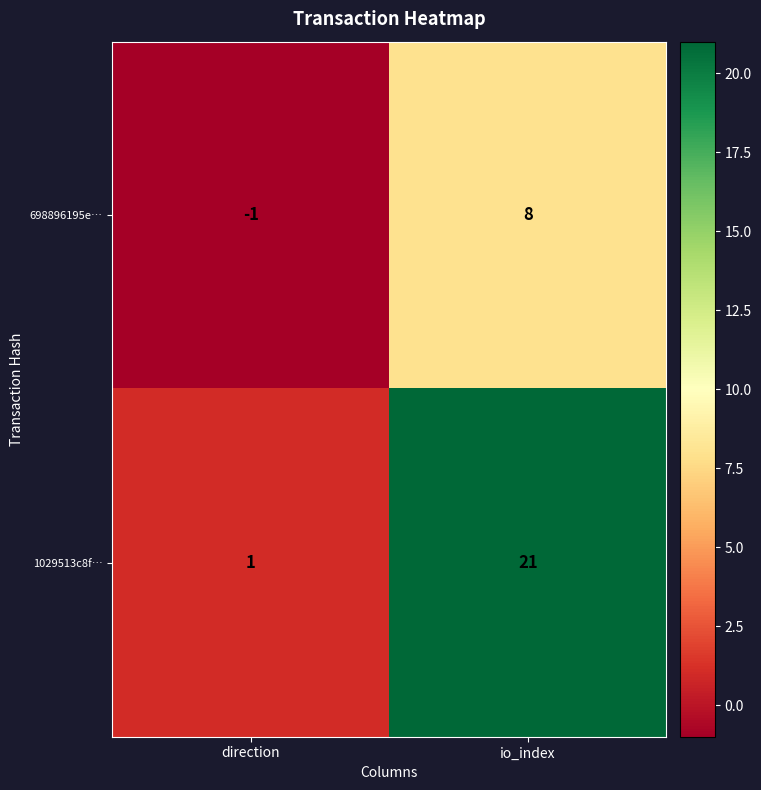

What is the average value of the 698896195e… series?

4